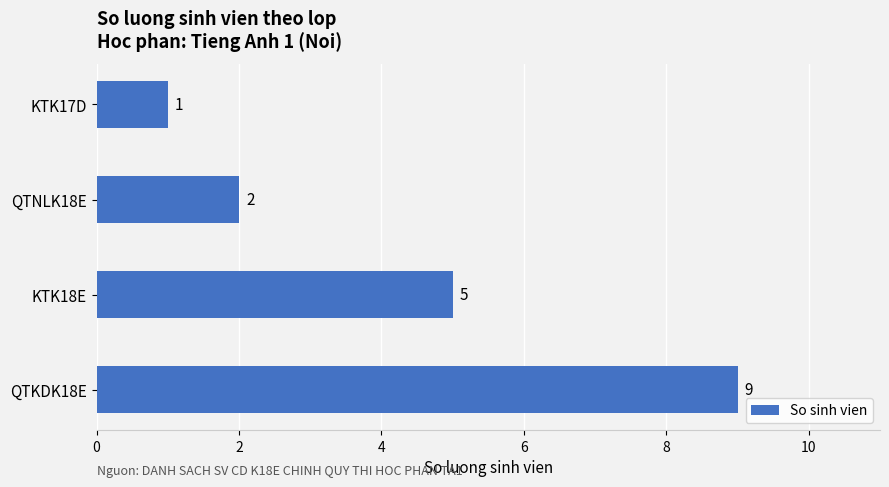

Reading bottom to top, list all the values displayed in this chart.

9	5	2	1